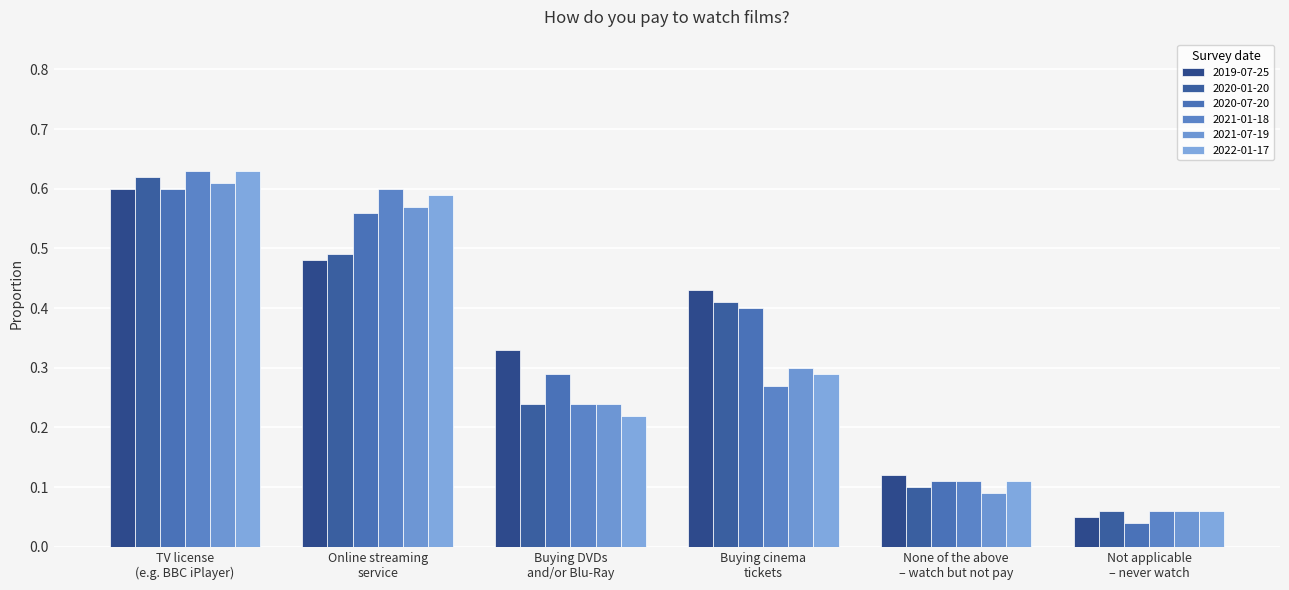

Count the number of categories in the chart.

6